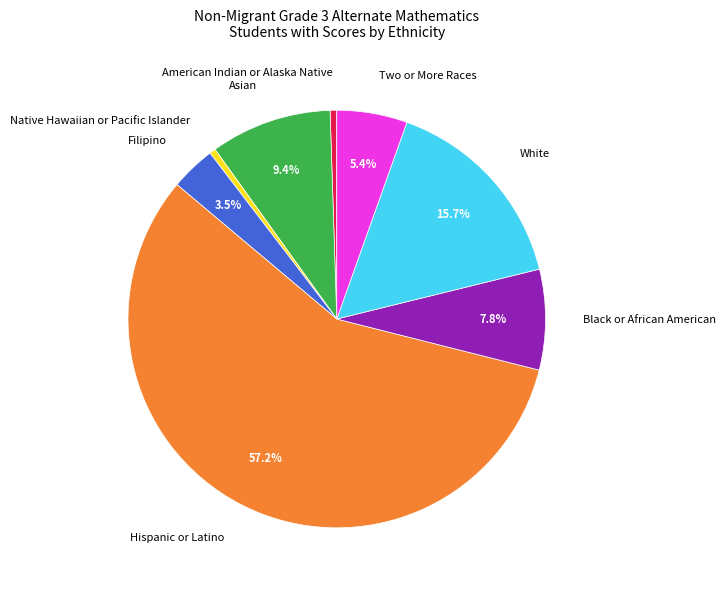

Which category has the biggest portion of the pie?

Hispanic or Latino